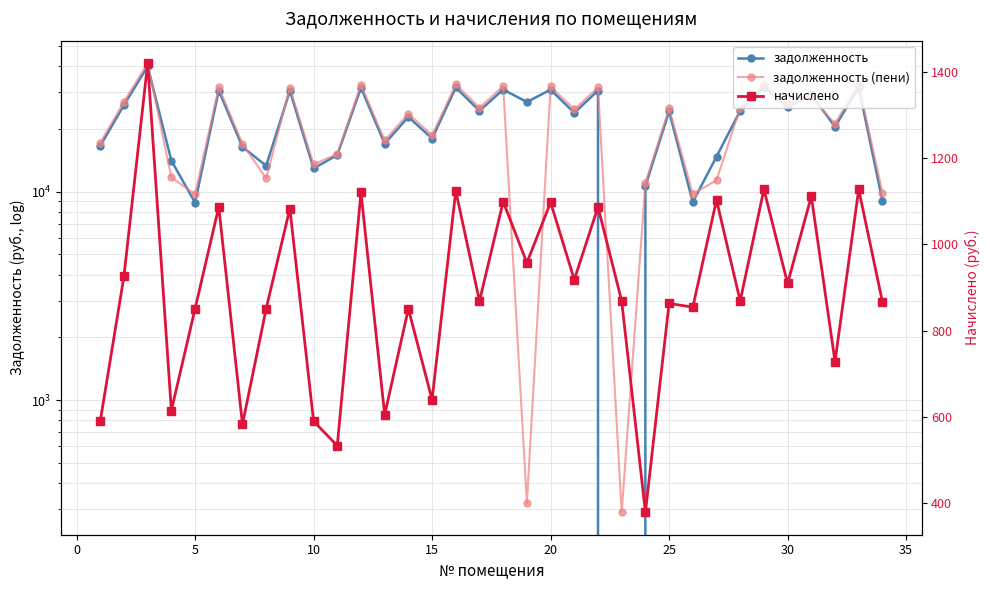

After their last crossing, which series has the higher values: задолженность or начислено?

задолженность